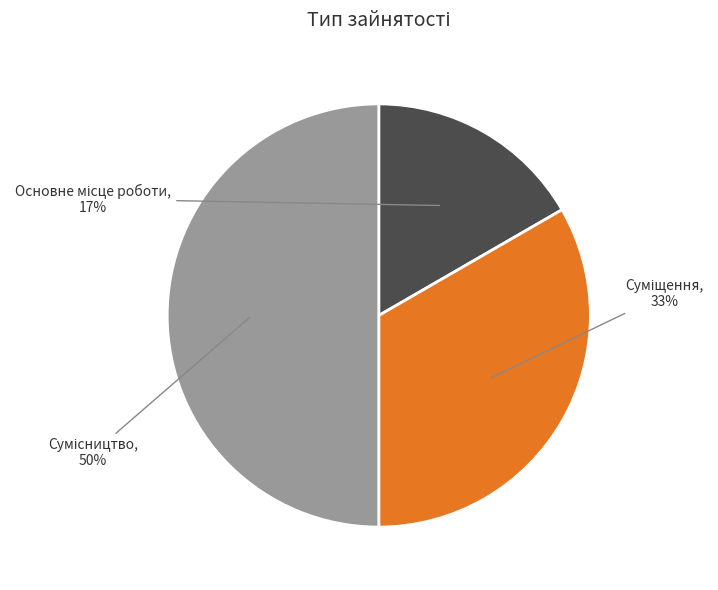

To the nearest percent, what is the difference between the largest and smallest slice percentages?

33%